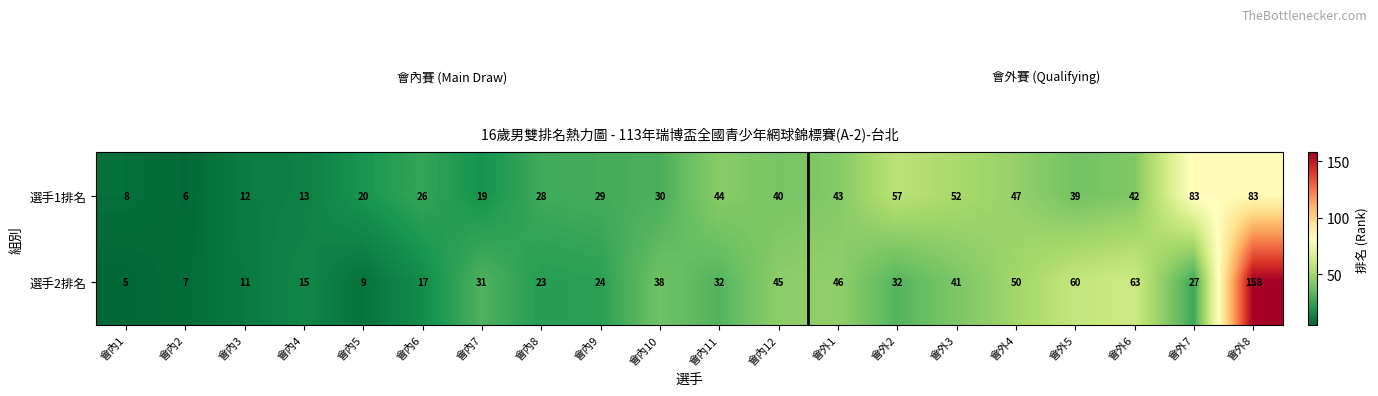

Which series has the widest spread of values?

選手2排名